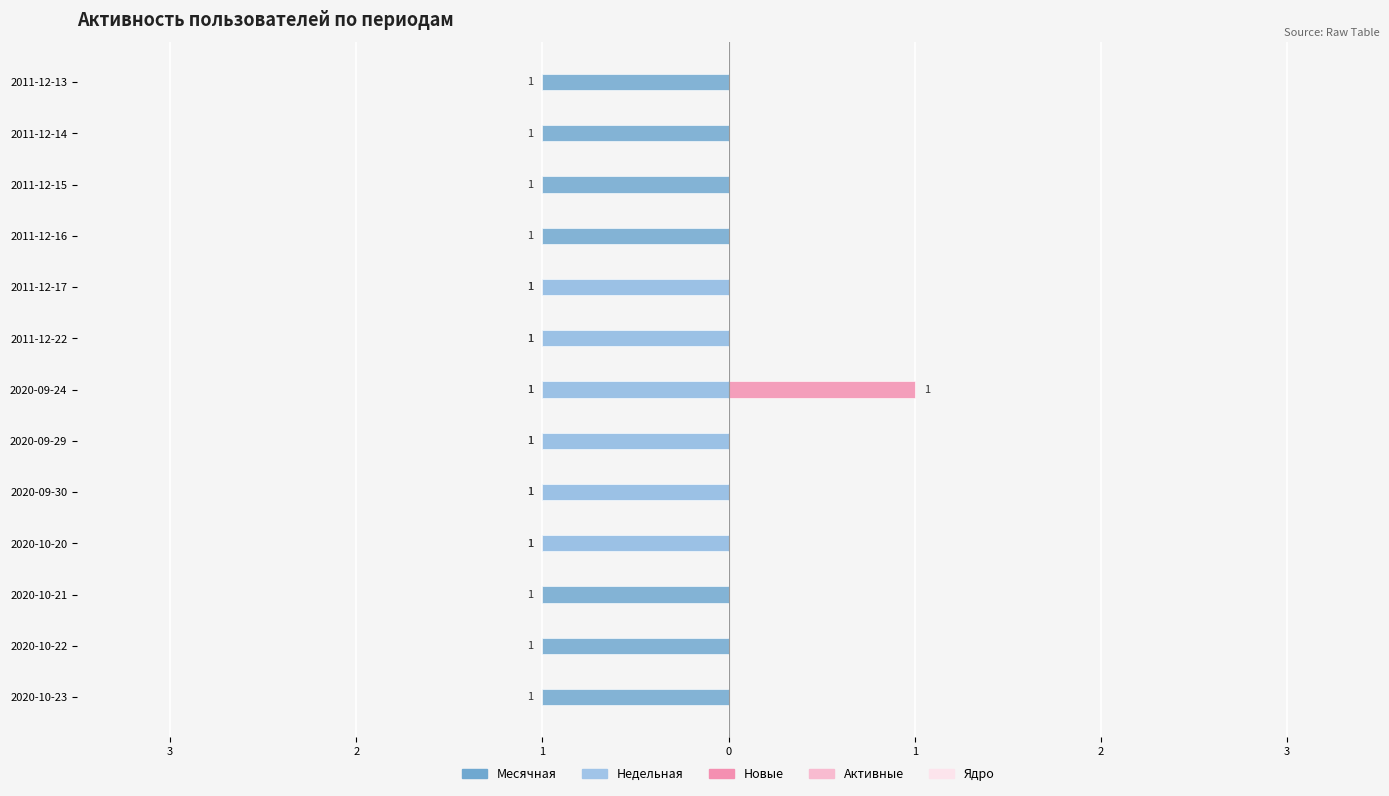

The value of Активные at 0 is 0.5. True or false?

False